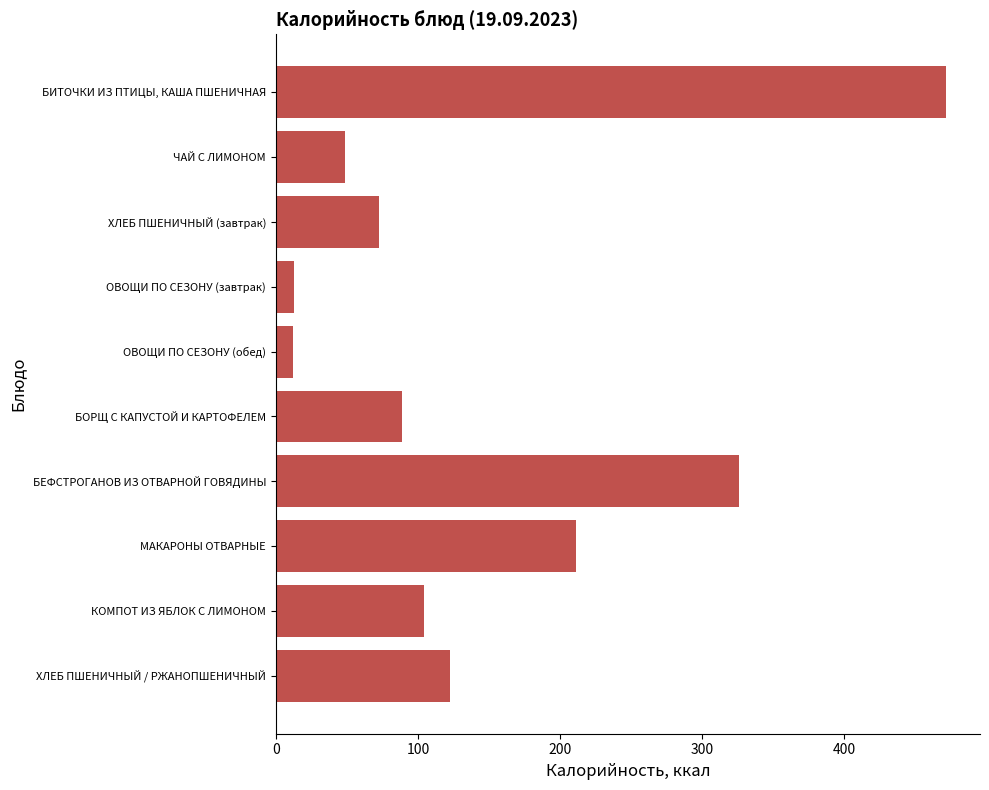

The value at ЧАЙ С ЛИМОНОМ is 76.6. True or false?

False